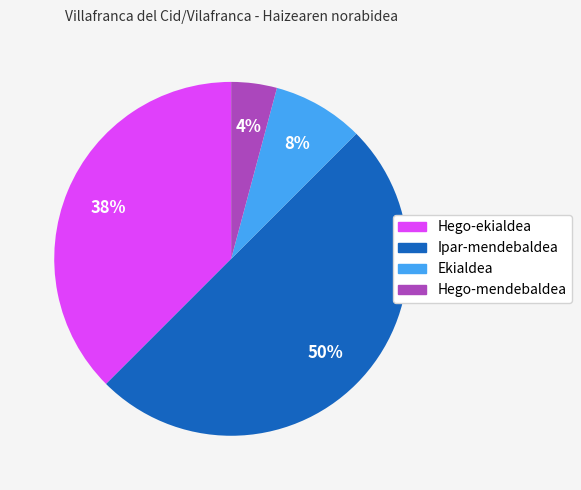

Combined, do Ipar-mendebaldea and Hego-ekialdea account for over 50%?

Yes